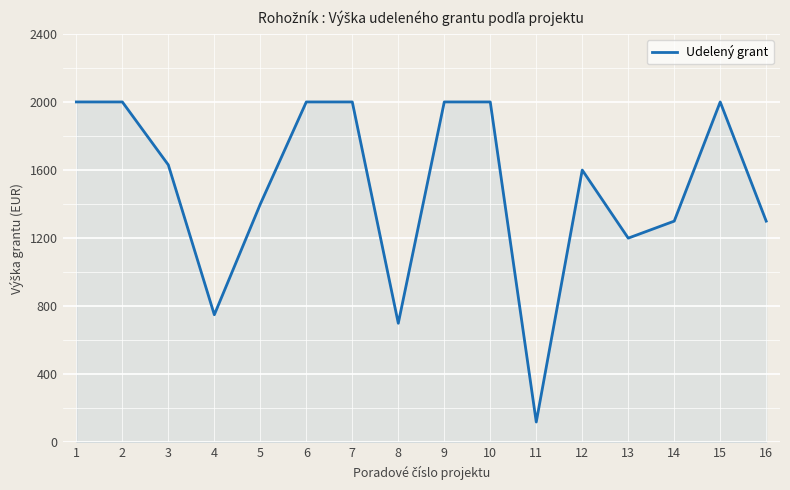

Approximately how many times larger is the value at 5 compared to 8?

2.0